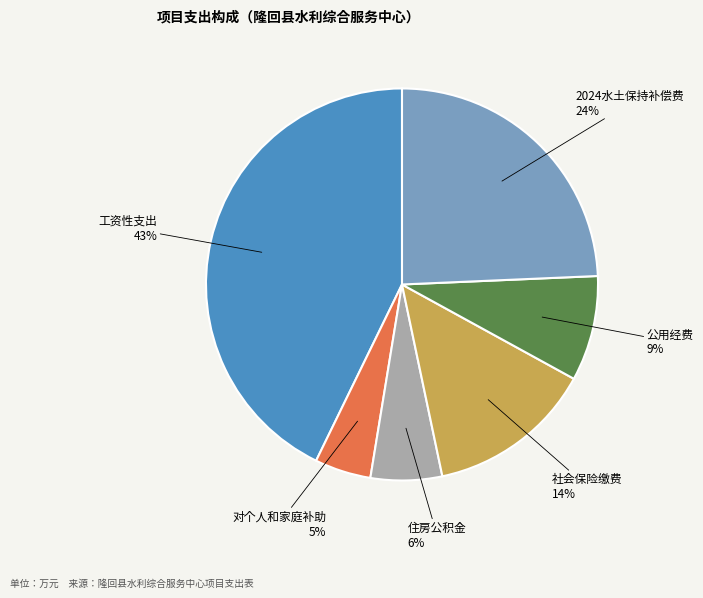

How many segments does this pie chart have?

6